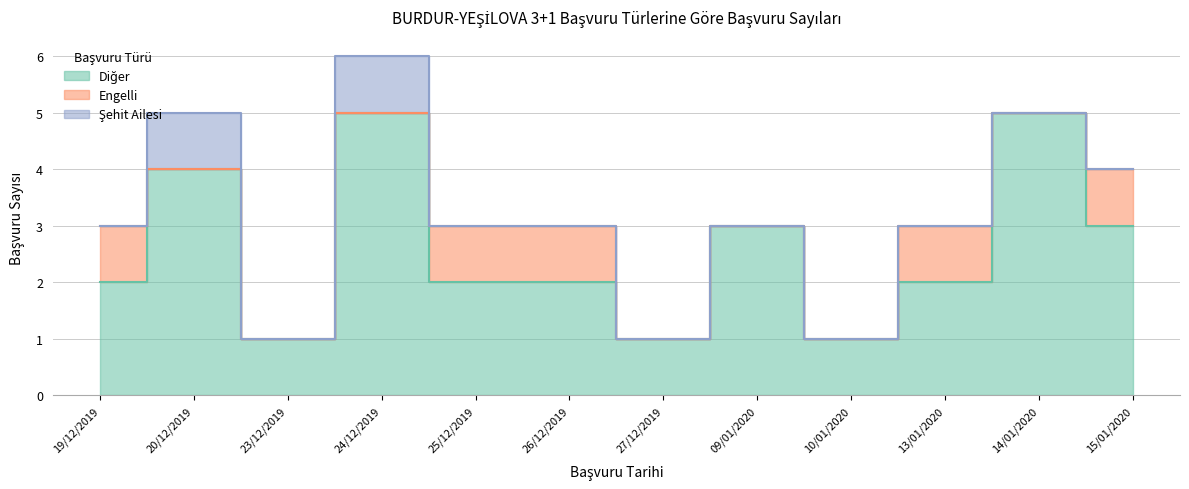

What is the approximate value of Diğer at 24/12/2019?

5